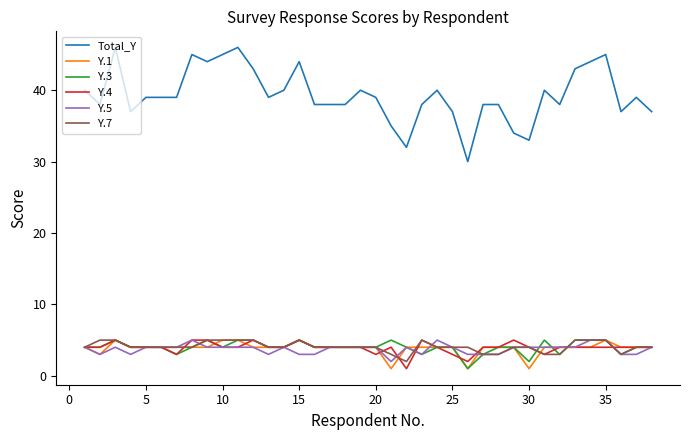

True or false: Y.1 and Y.3 cross at least once.

True